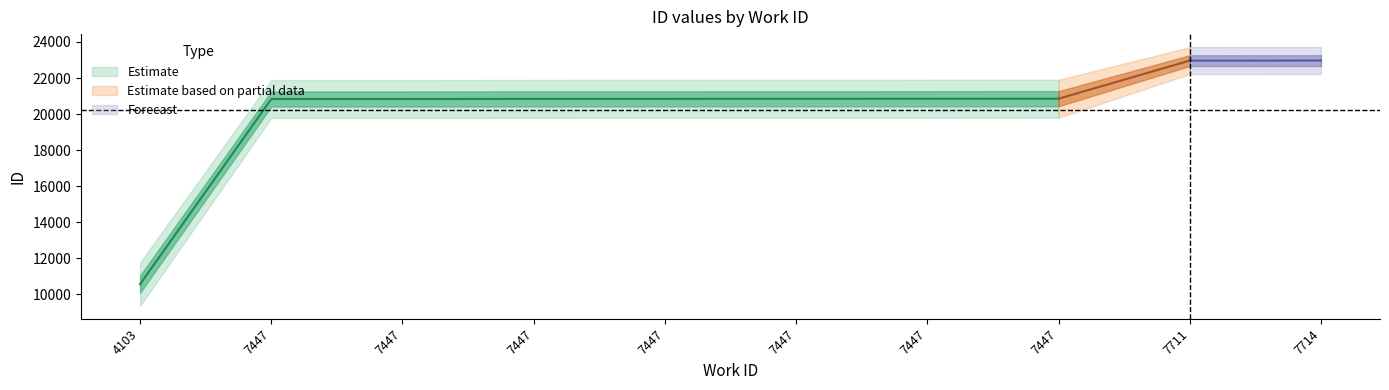

What is the smallest value displayed?

10560